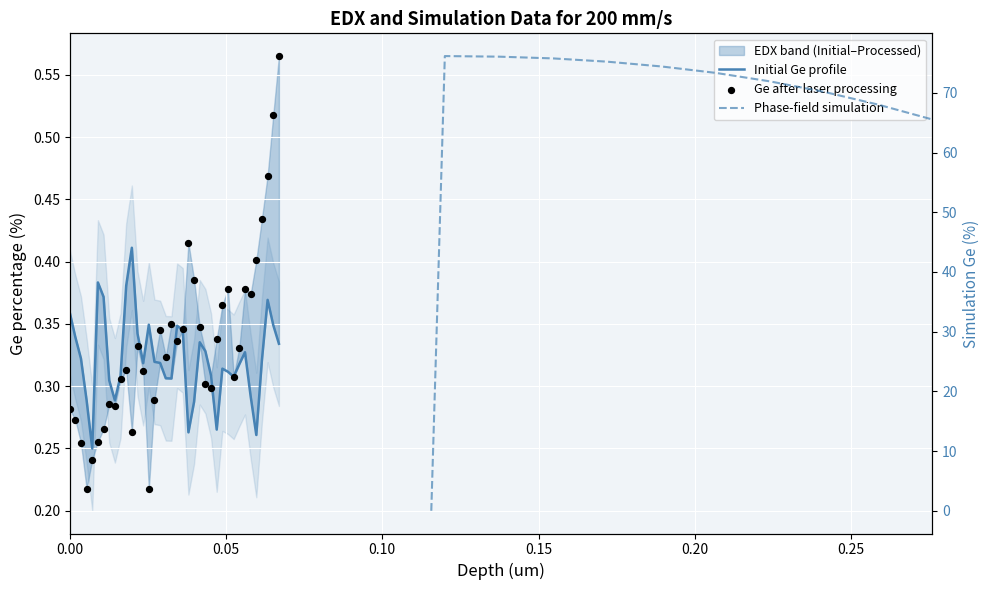

Which series reaches the minimum Y coordinate?

Phase-field simulation